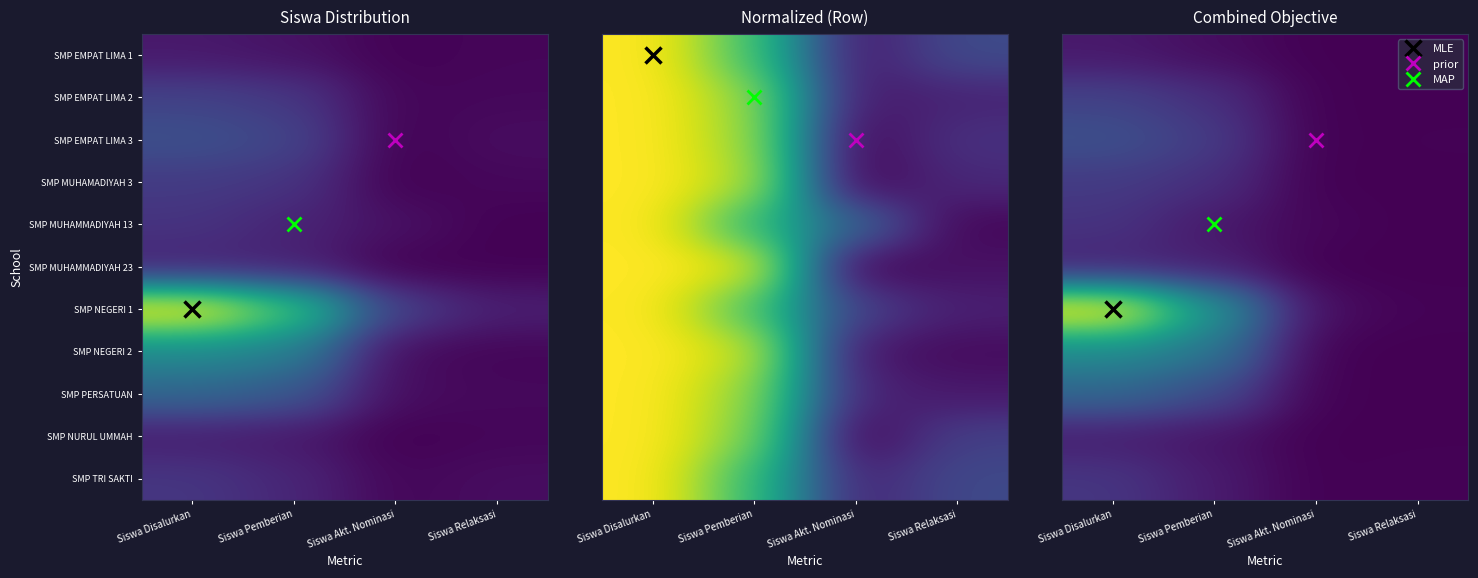

Is it true that SMP NURUL UMMAH equals 37.0 at Siswa Disalurkan?

True